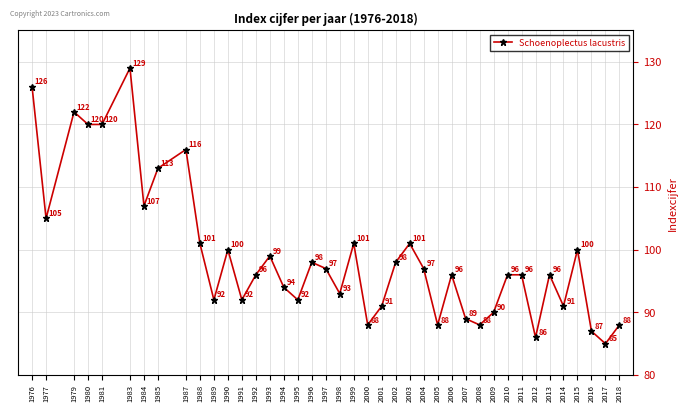

What is the sum of the values at 1991 and 1995?

184